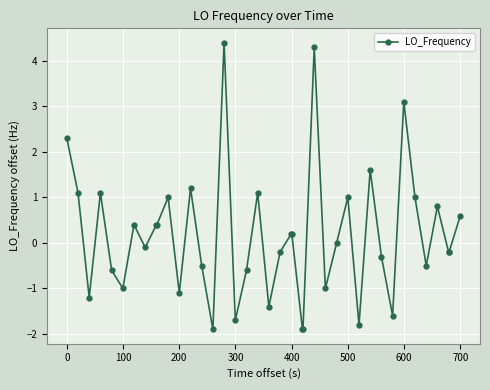

What is the sum of all values?

6.5